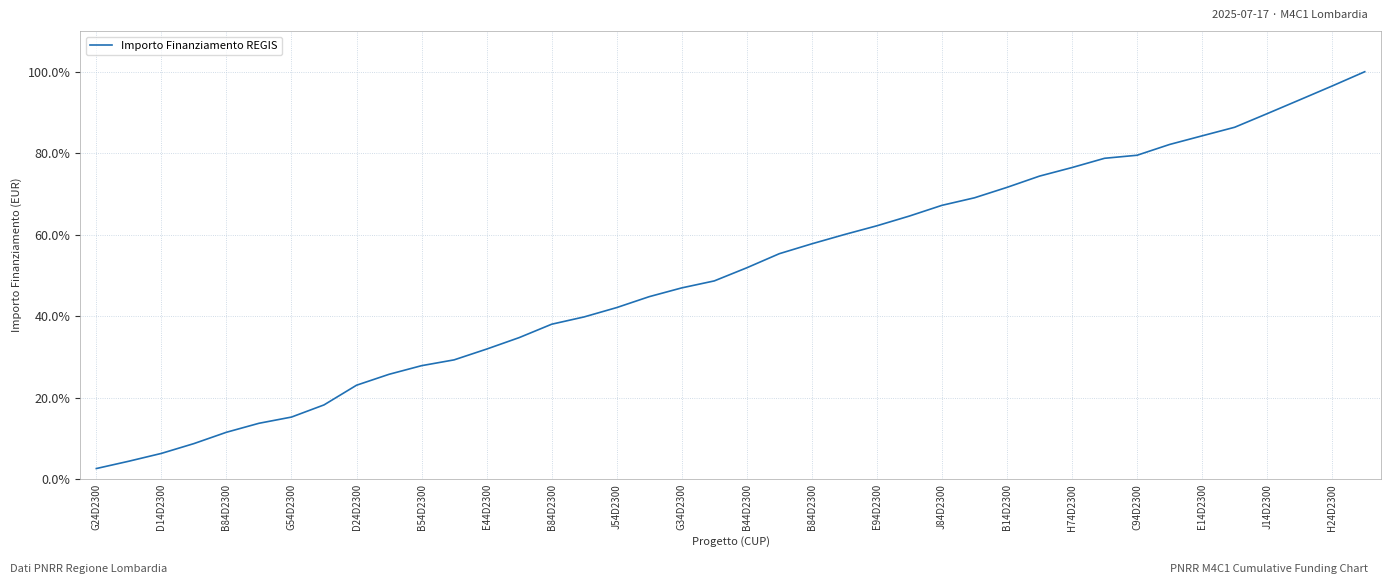

What is the greatest value displayed?

100.0